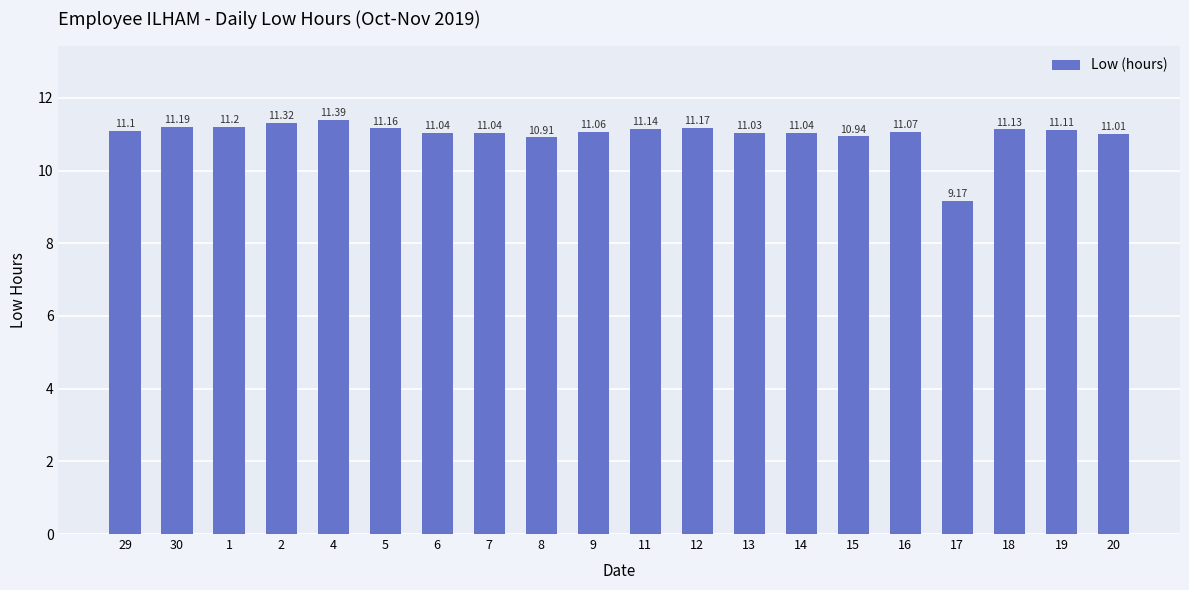

The chart shows a value of 3.0 at 8. True or false?

False